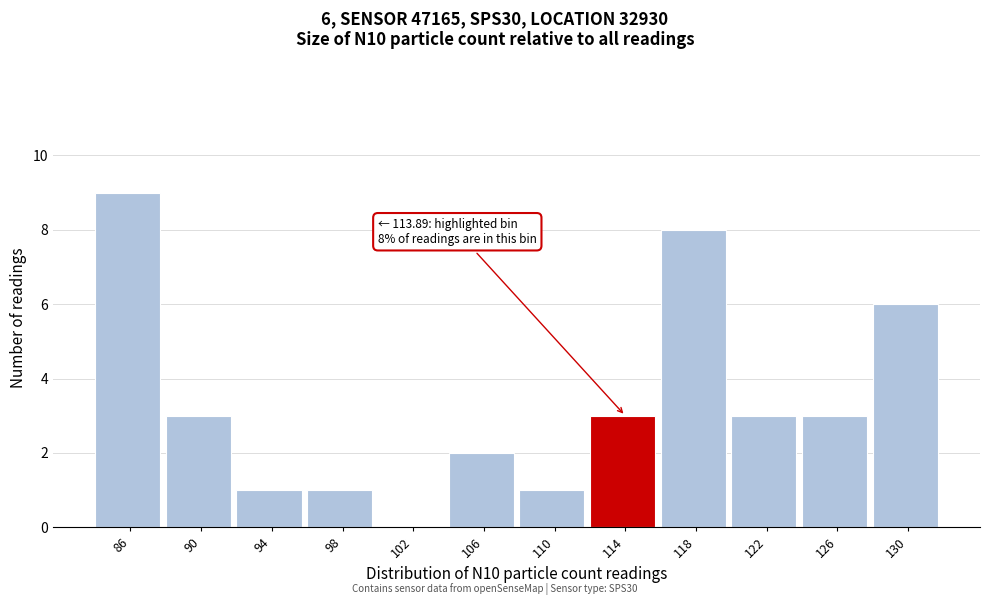

Over which range of the x-axis is the bar tallest?

83.5 to 87.5